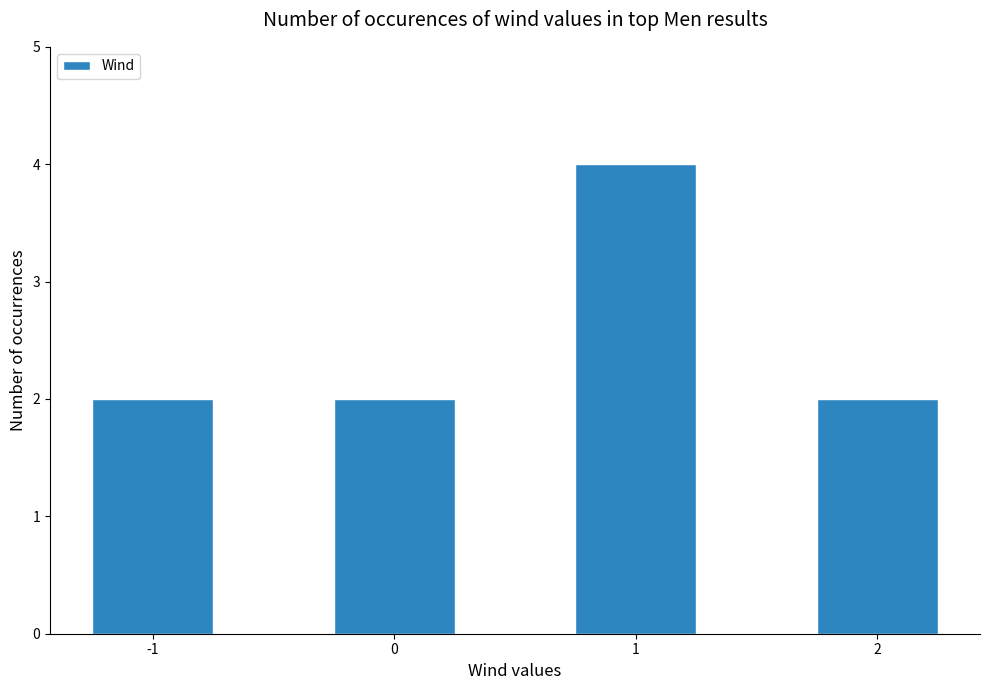

What is the greatest value displayed?

4